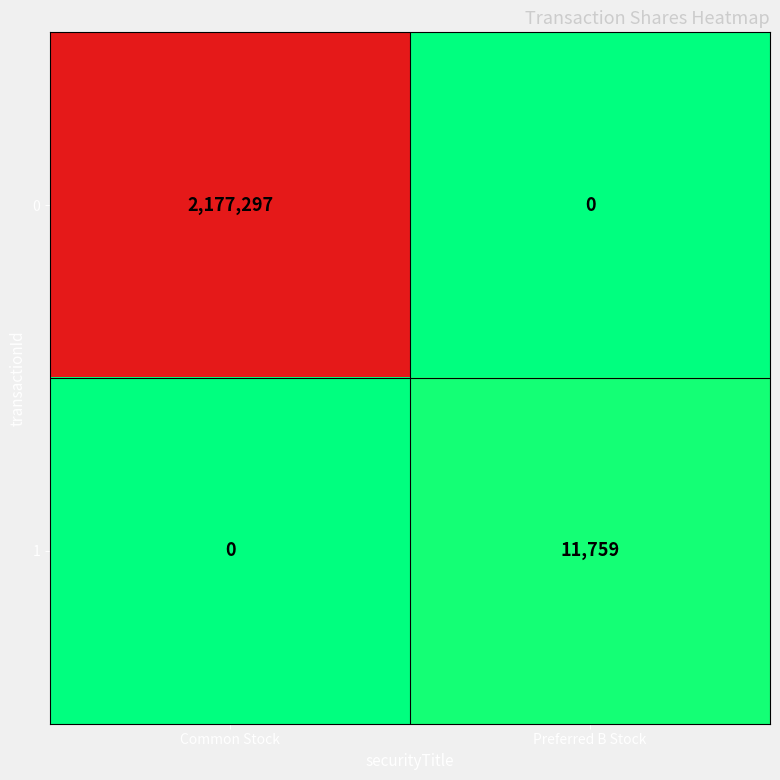

Reading left to right, list all the values displayed in this chart.

0: Common Stock=2177297	Preferred B Stock=0
1: Common Stock=0	Preferred B Stock=11759